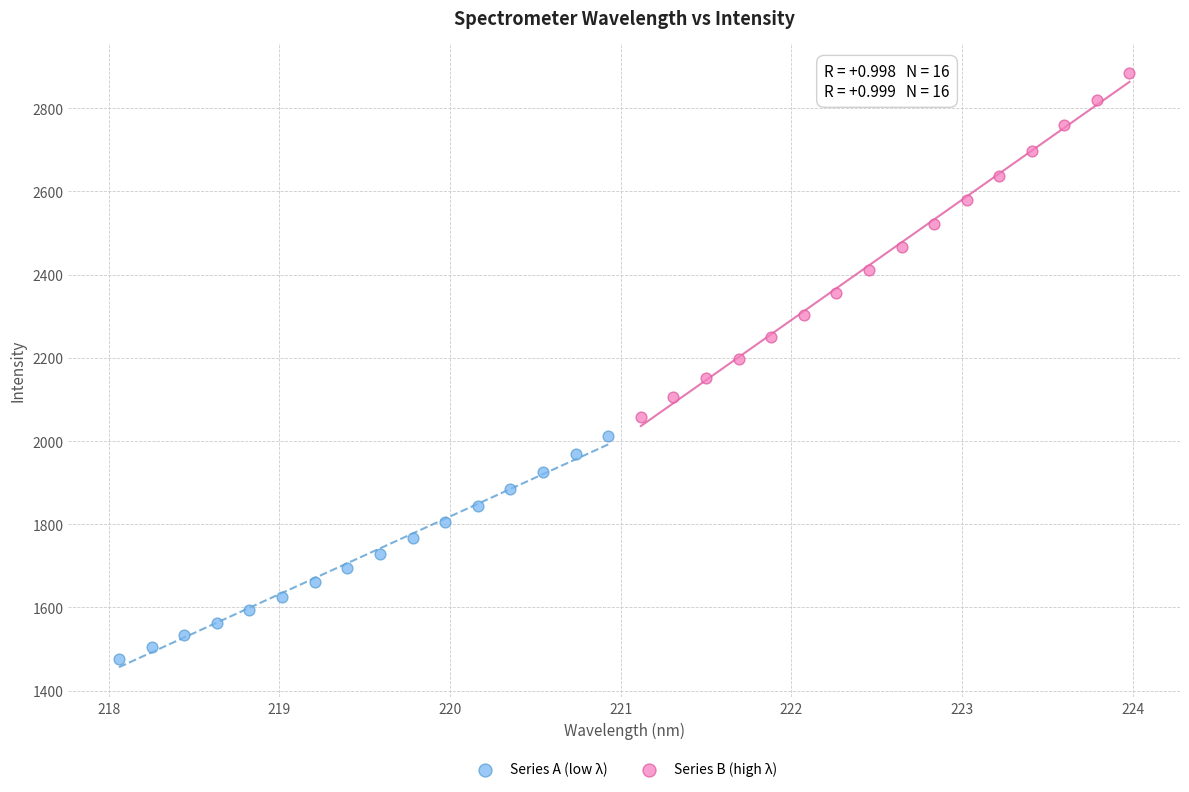

Which series contains the highest Y value?

Series B (high λ)